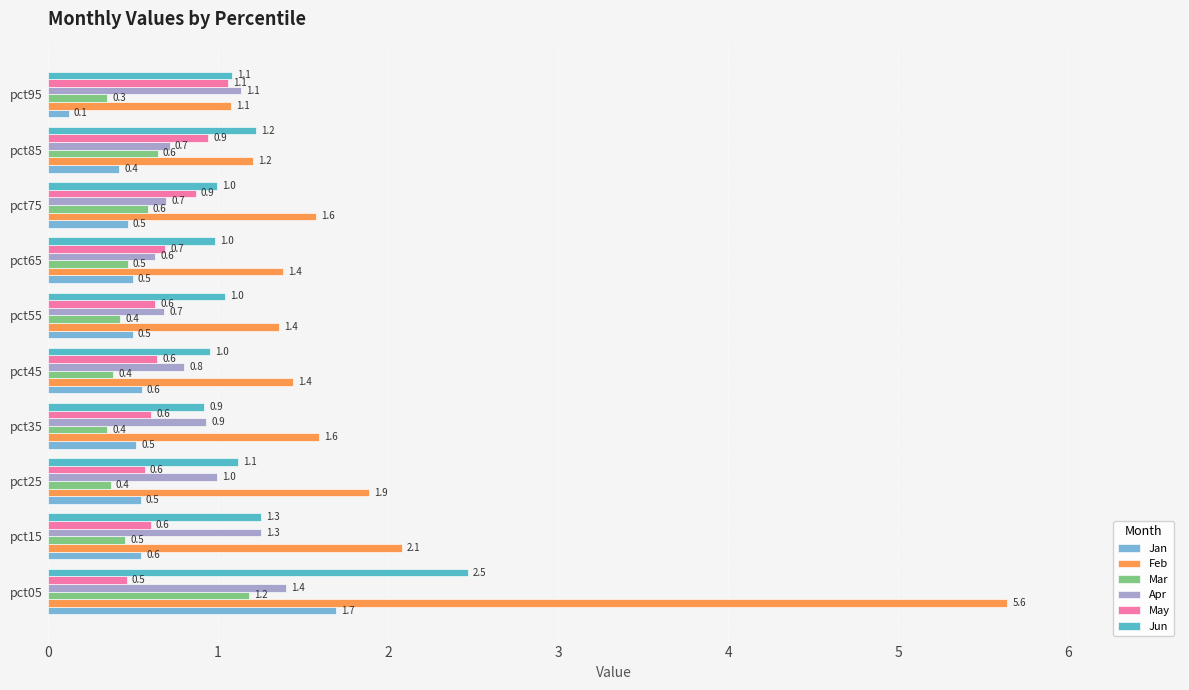

What is the maximum value for Feb?

5.6